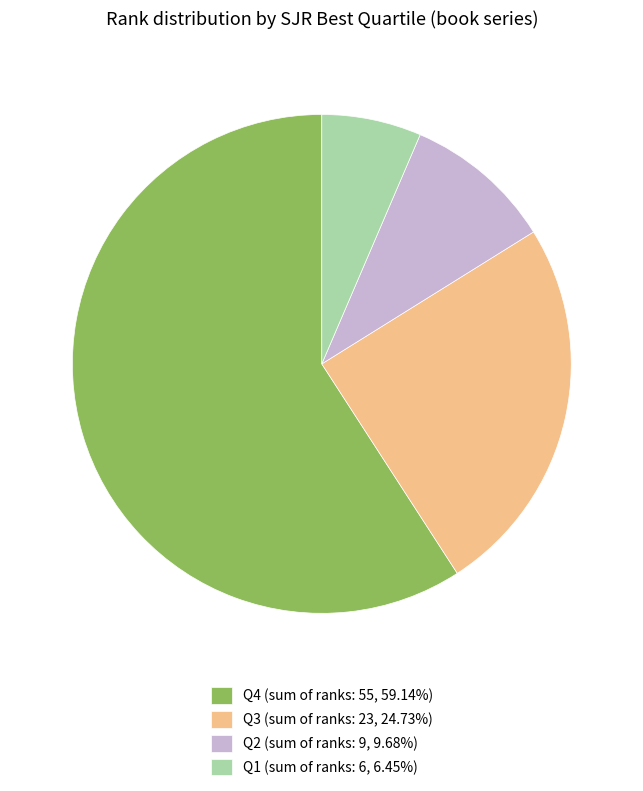

Approximately how many times larger is the value at Q3 (sum of ranks: 23, 24.73%) compared to Q2 (sum of ranks: 9, 9.68%)?

2.6